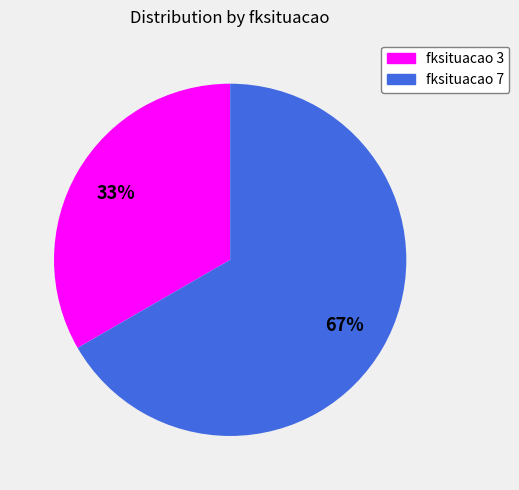

Is there any slice that represents more than half of the pie?

Yes